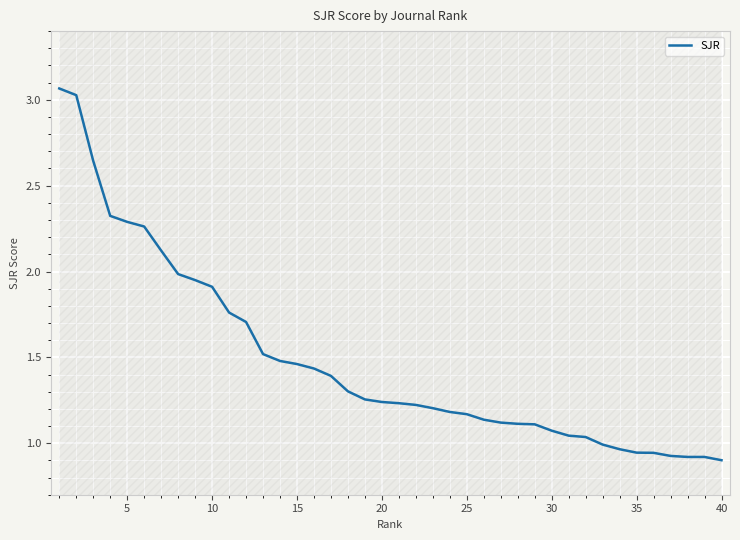

What is the difference between the maximum and minimum values?

2.2